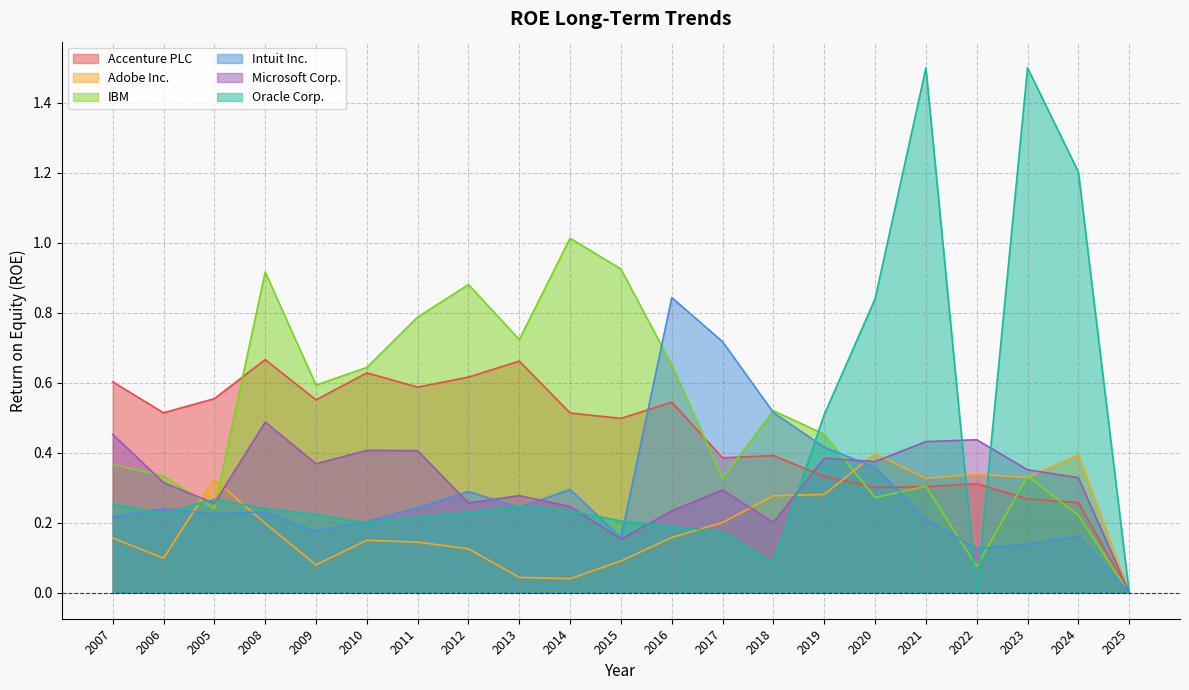

Is it true that Adobe Inc. equals 0.1 at 2023?

False